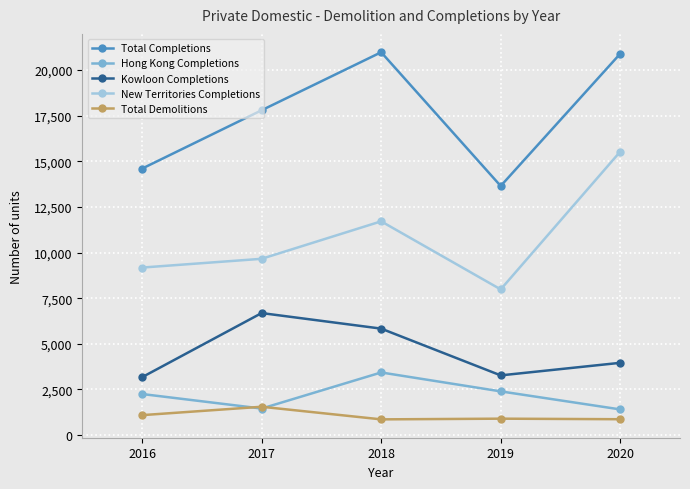

At which label does Total Completions reach its minimum?

2019